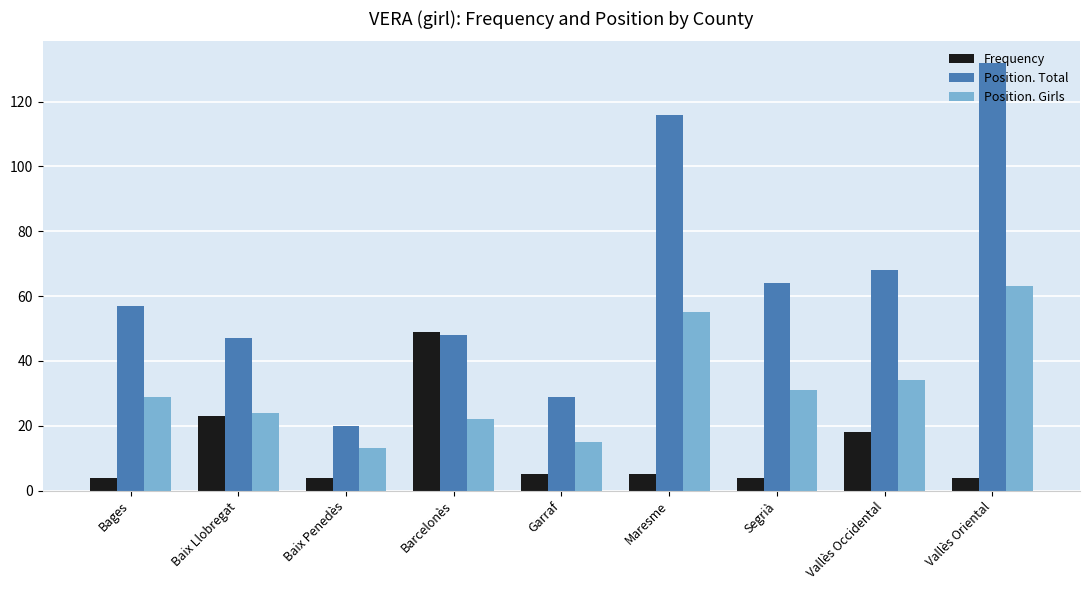

What are all the series names shown in the legend?

Frequency, Position. Total, Position. Girls